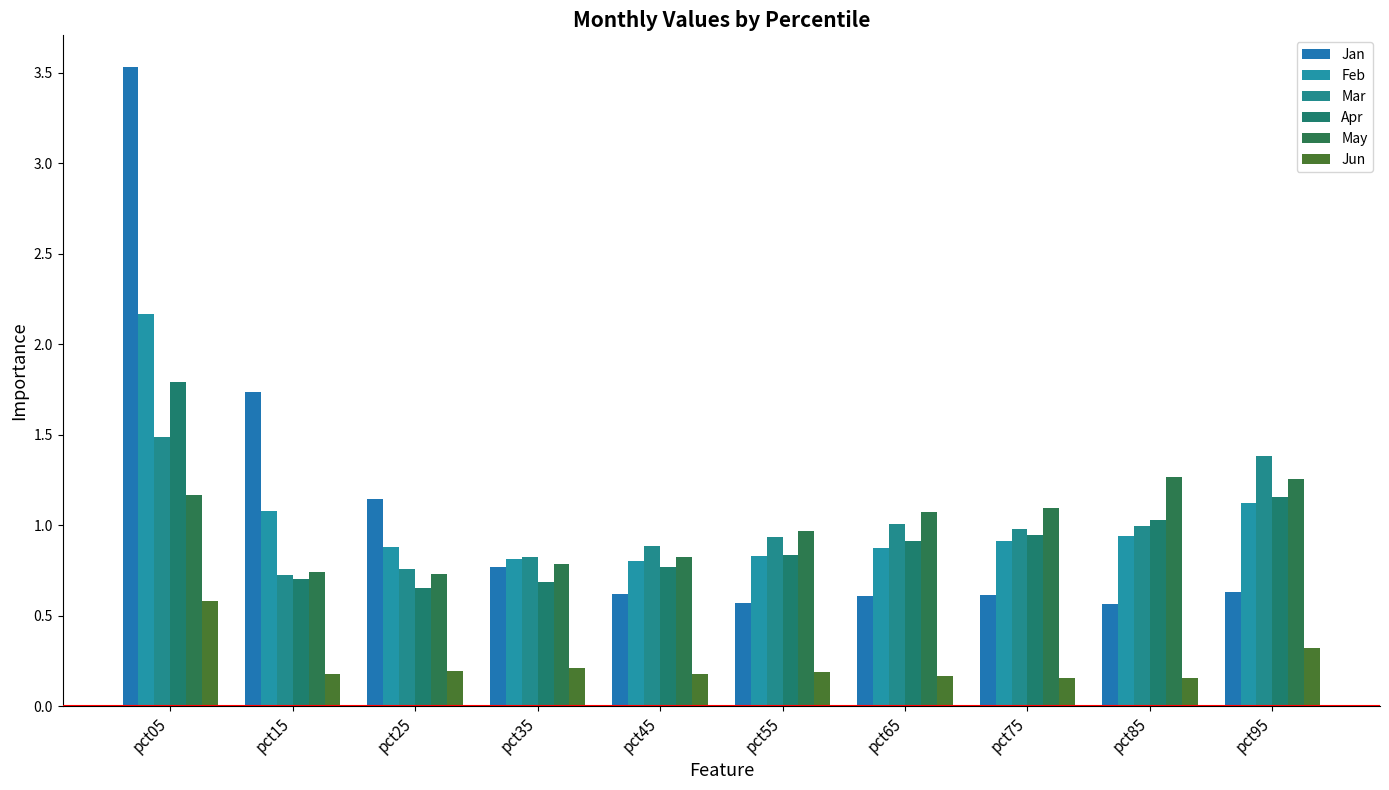

What is the approximate value of Jan at pct65?

0.6